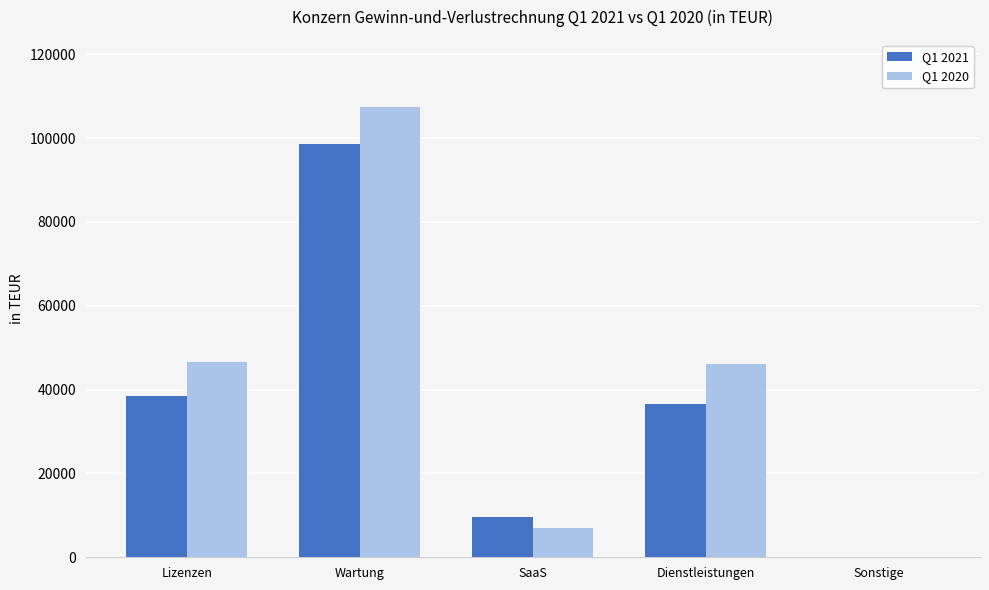

Which series changed the most between SaaS and Dienstleistungen?

Q1 2020